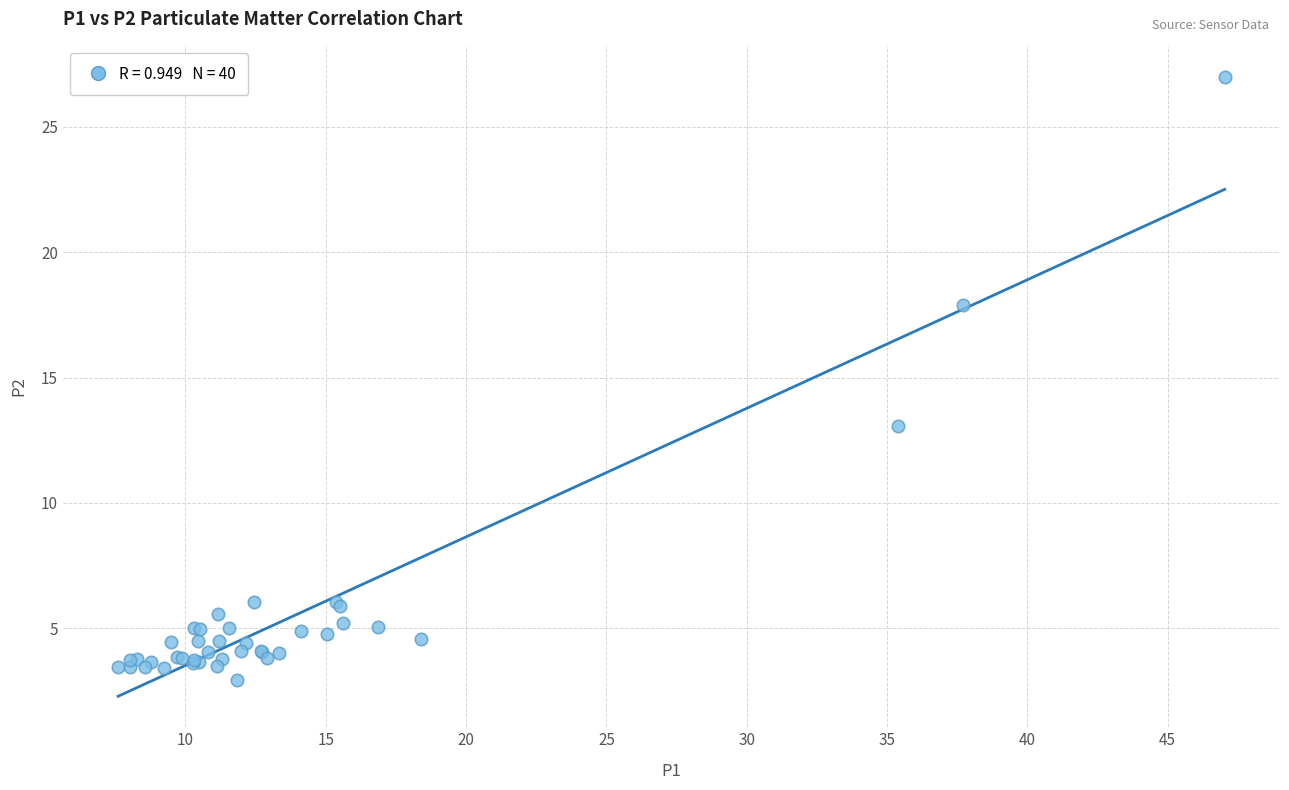

What Y value in the scatter plot is closest to 14?

13.1